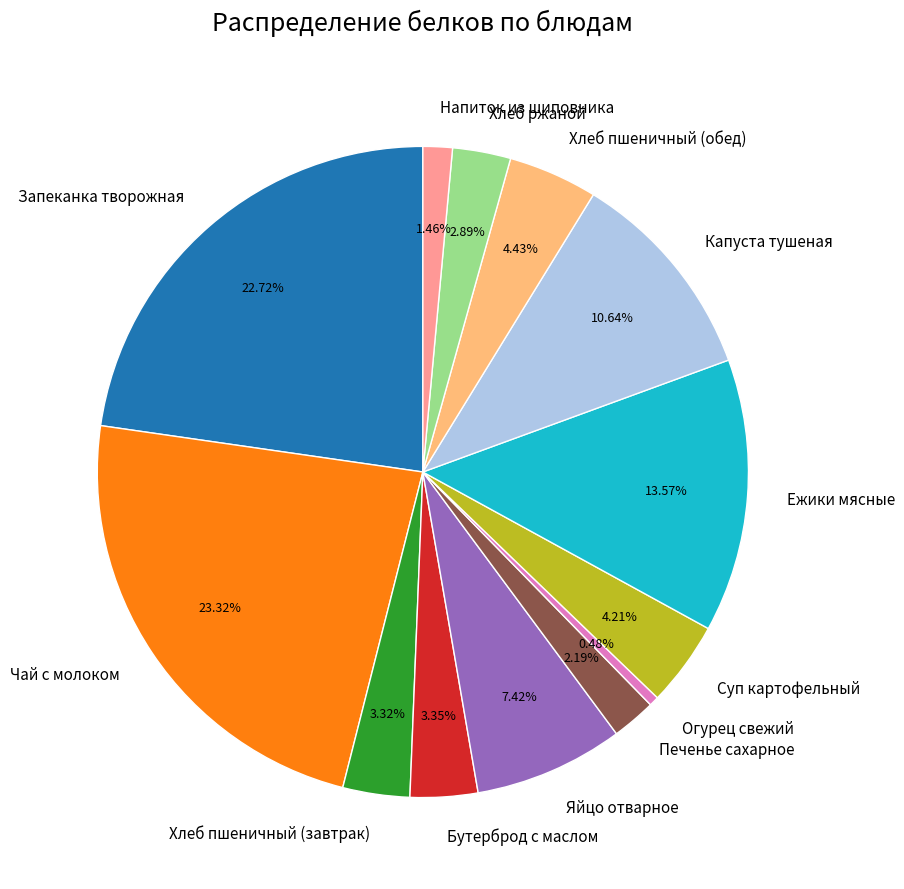

Count the number of slices in the pie.

13